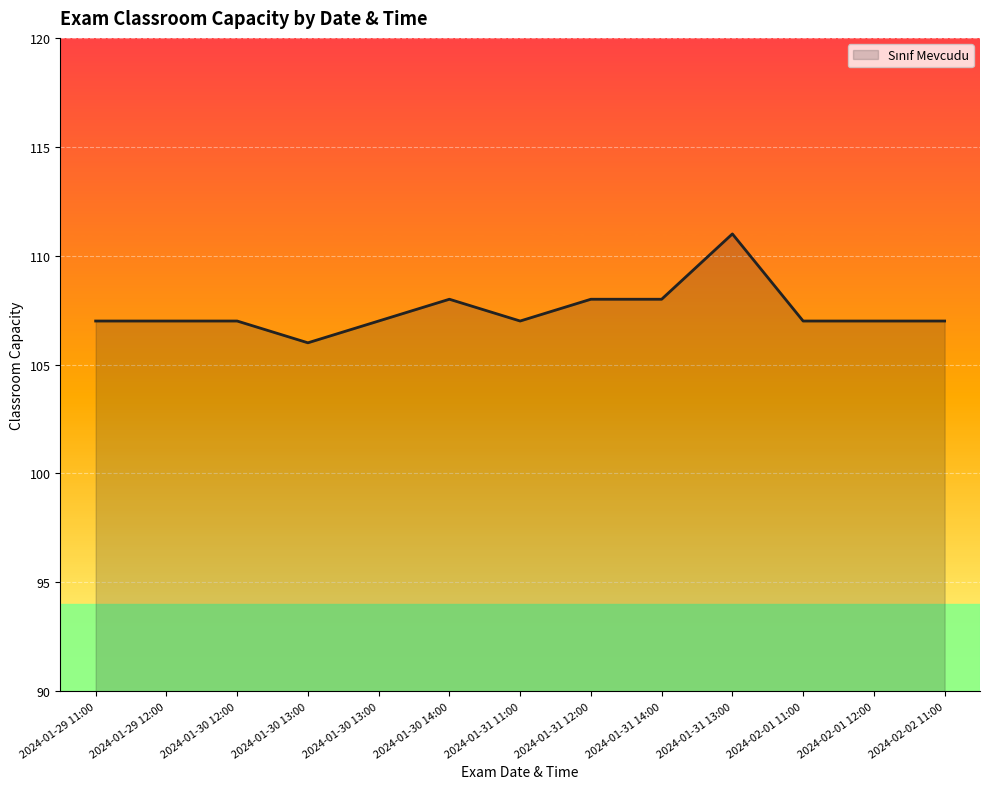

How many lines are shown in the chart?

1